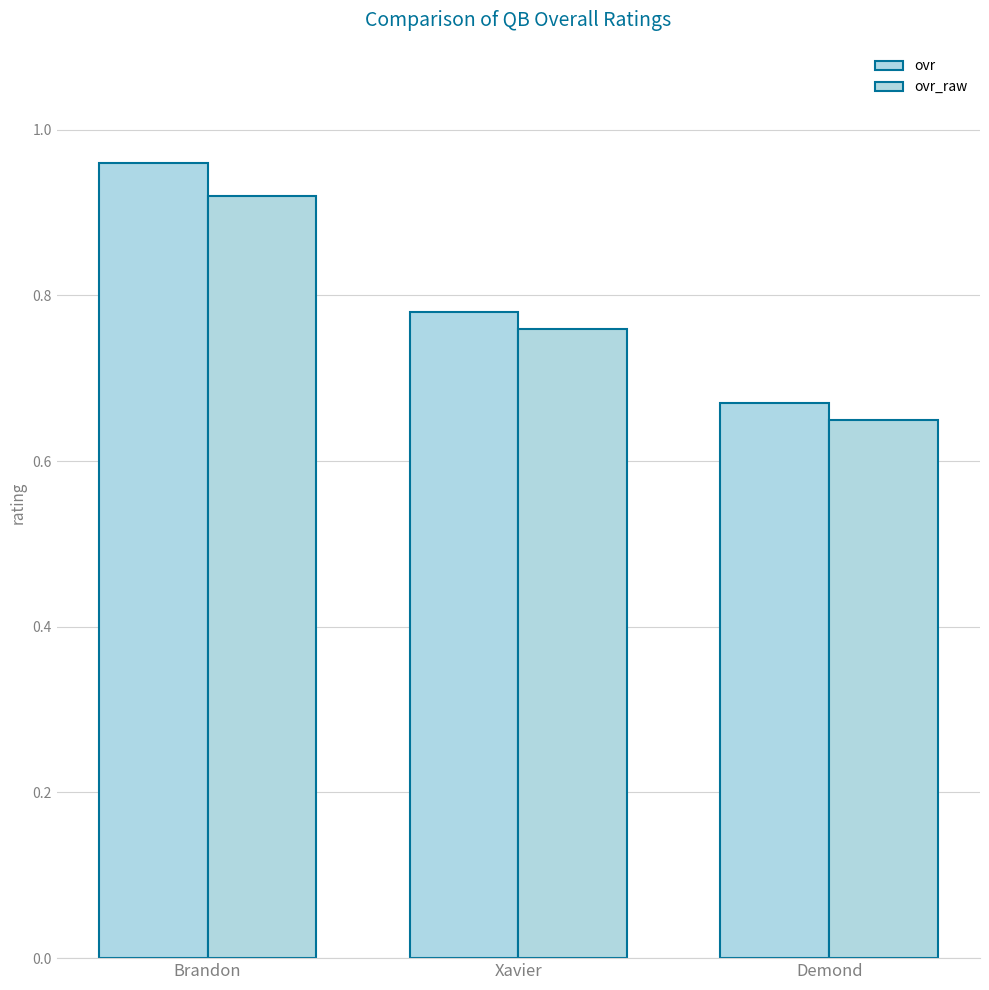

What is the label of the 1st bar from the right?

Demond